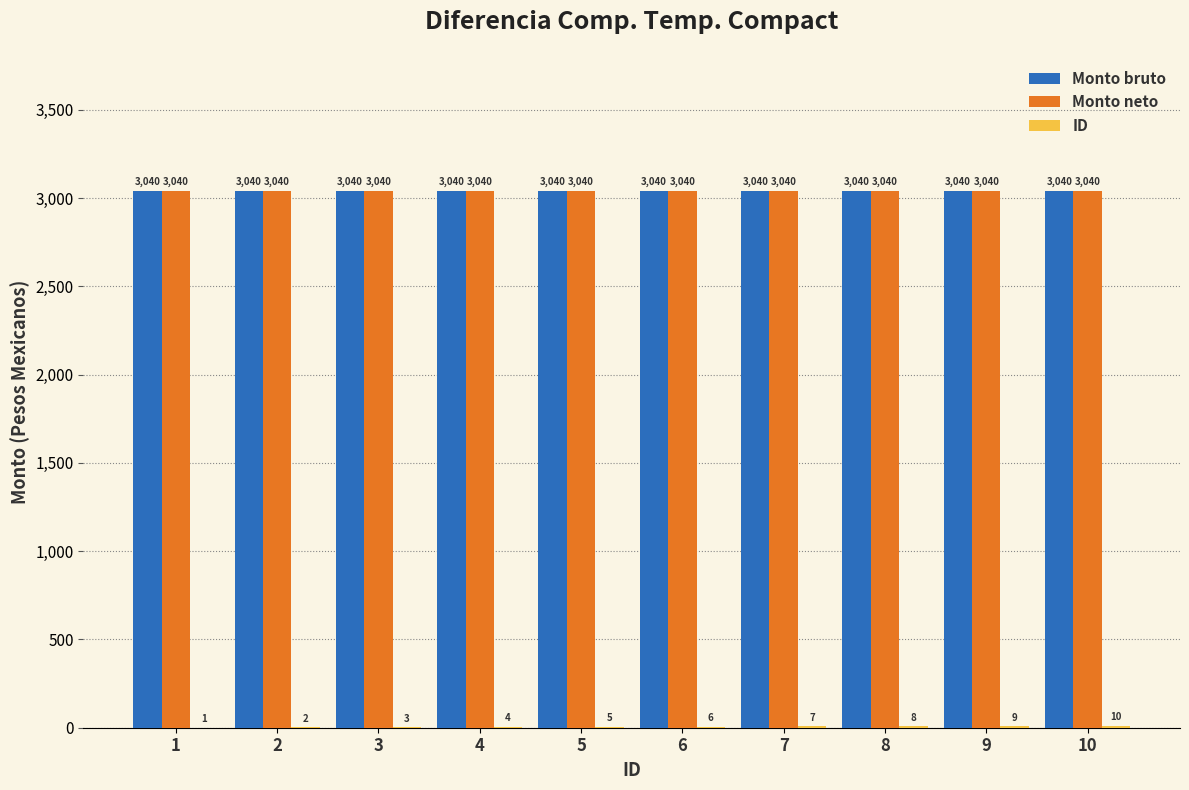

What is the greatest value displayed?

3040